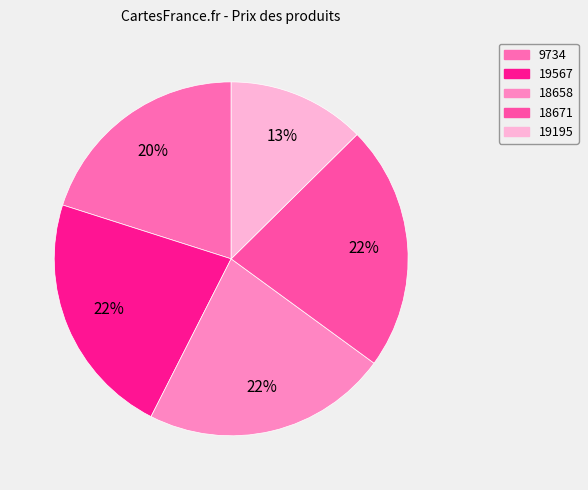

Is it true that 19567 is 22% of the pie?

True